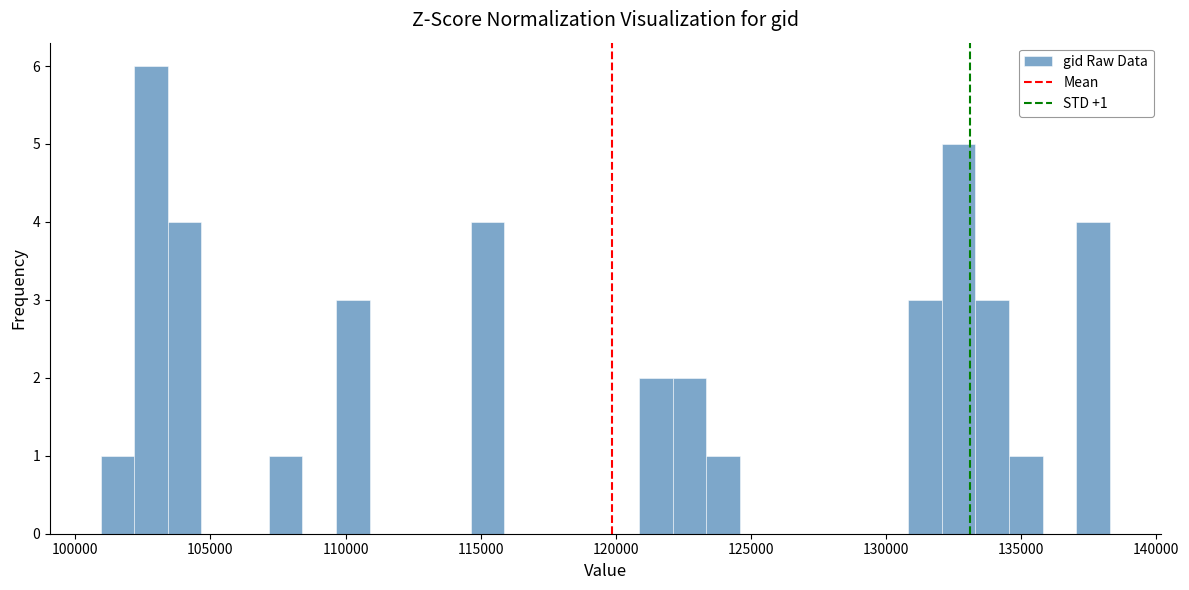

Around what value on the x-axis is the tallest bar? Give the approximate position of its centre, as read against the axis.

103000